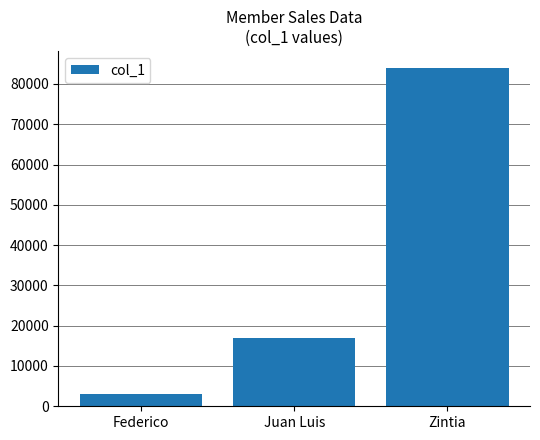

Rank the categories by value from lowest to highest.

Federico, Juan Luis, Zintia